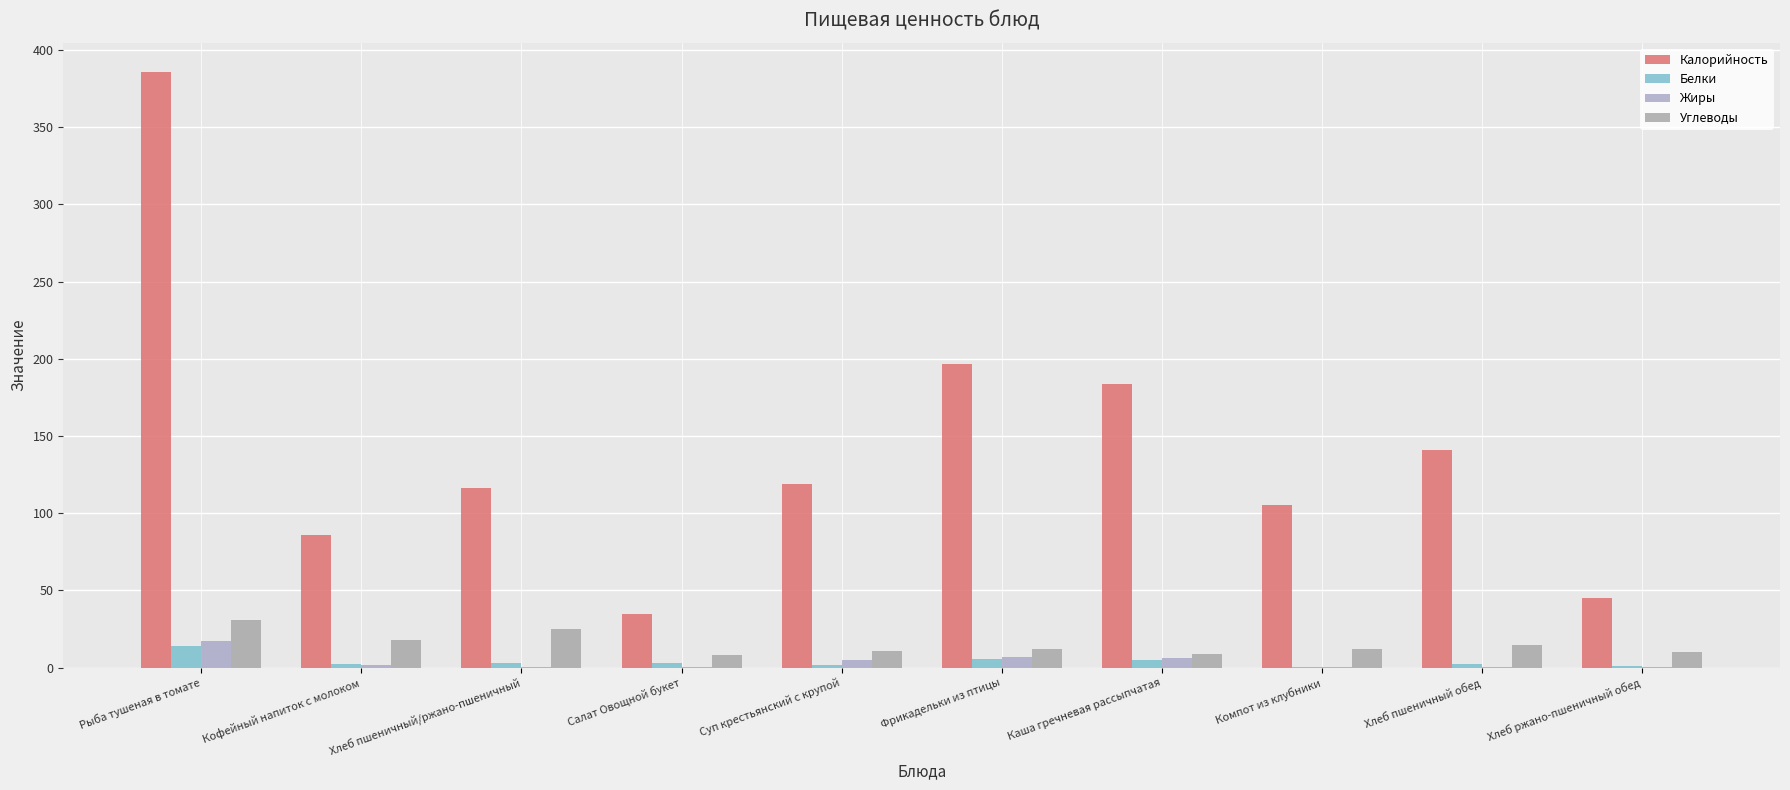

What is the maximum value shown in the chart?

385.4